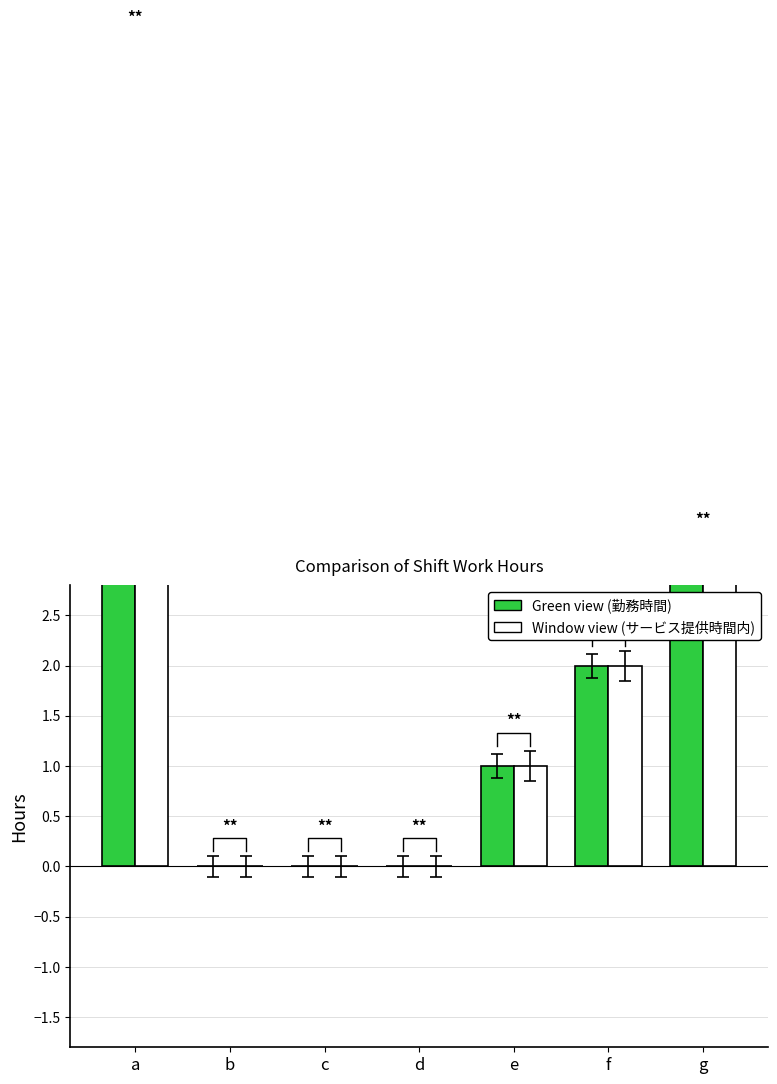

How many bars are there in total?

14